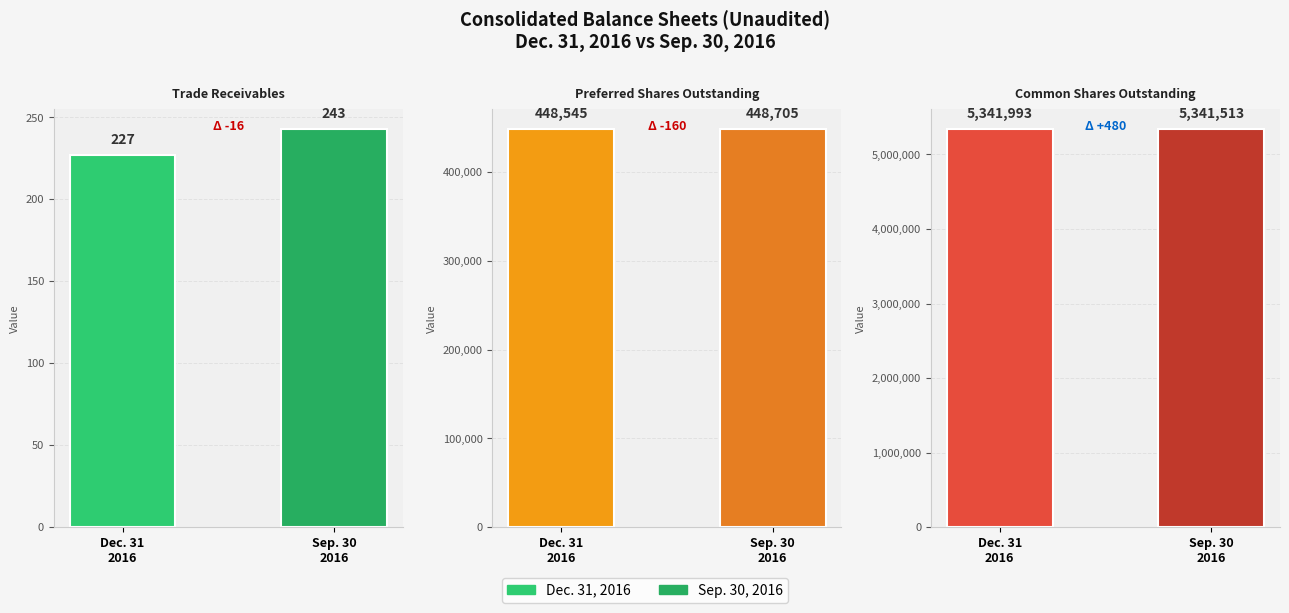

Between Sep. 30
2016 and Dec. 31
2016, which is larger?

Sep. 30
2016